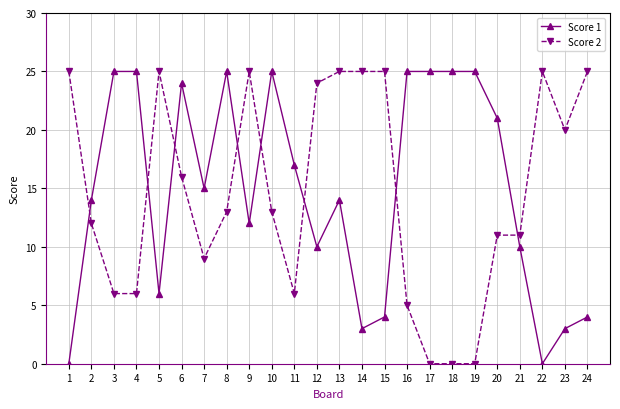

At which label does Score 1 first exceed 15?

3